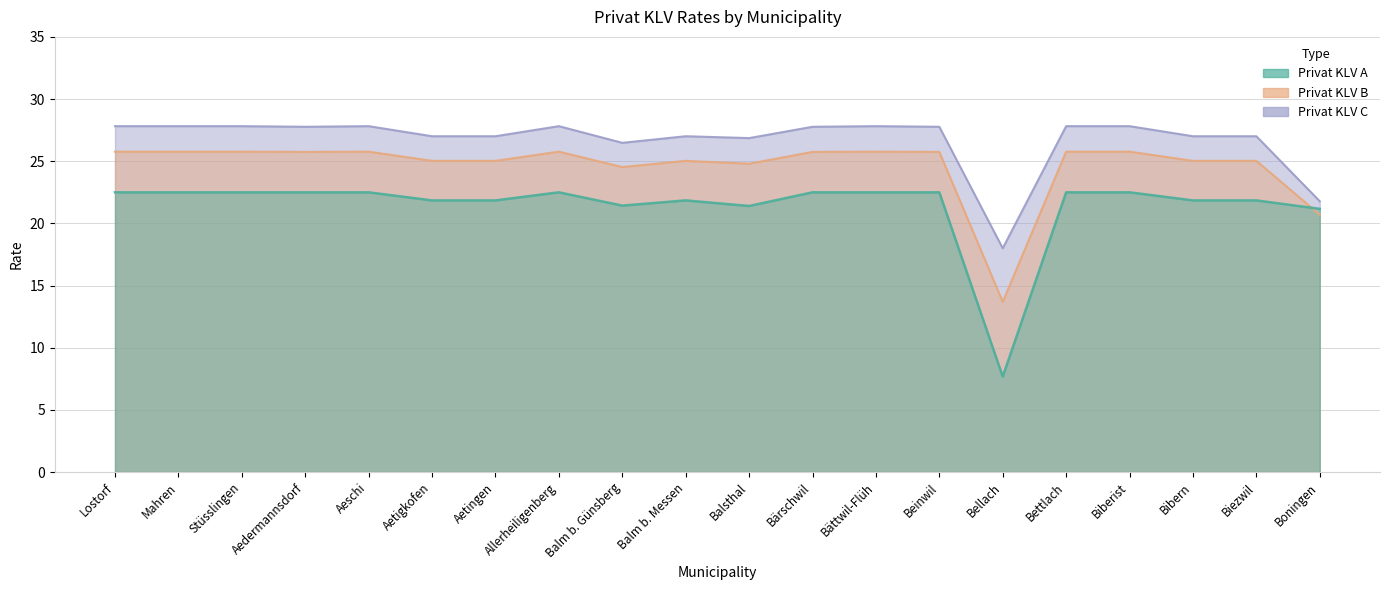

True or false: Privat KLV C and Privat KLV B intersect in this chart.

False